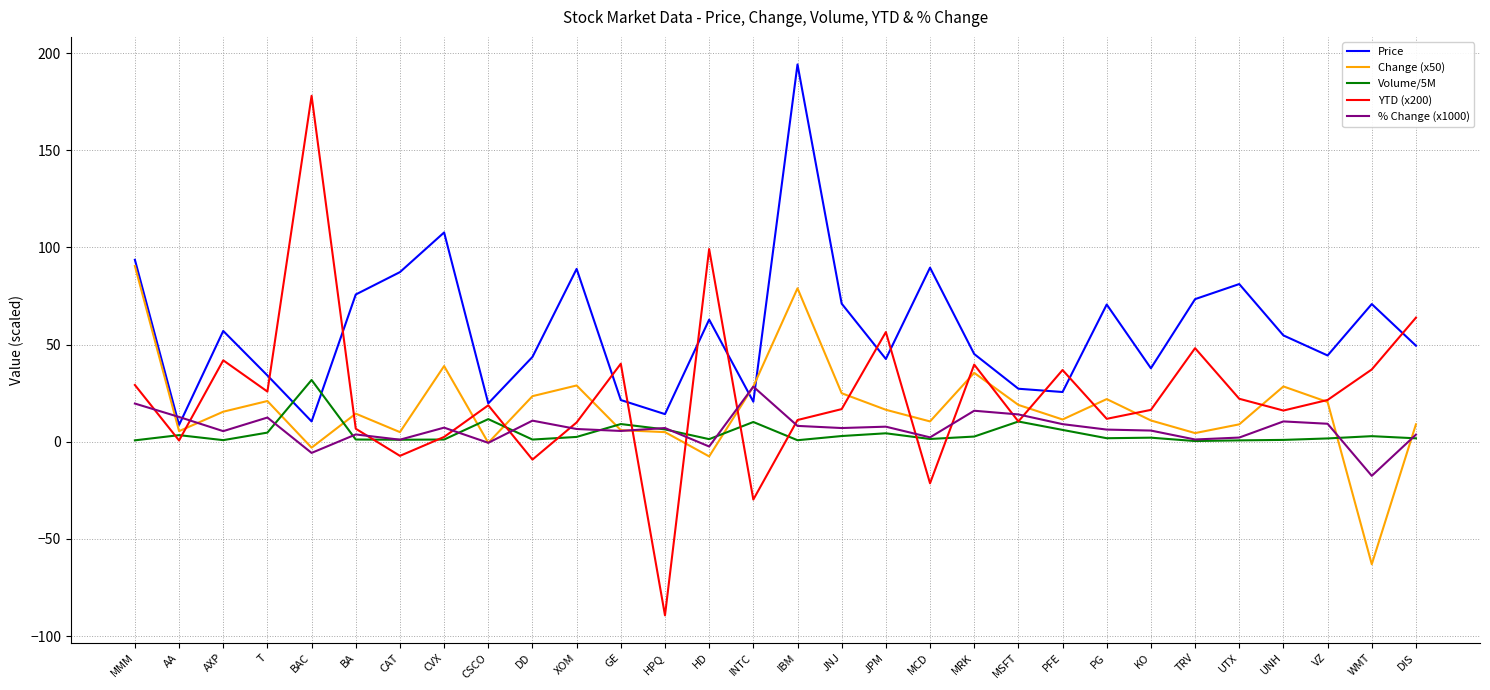

What are all the series names shown in the legend?

Price, Change (x50), Volume/5M, YTD (x200), % Change (x1000)